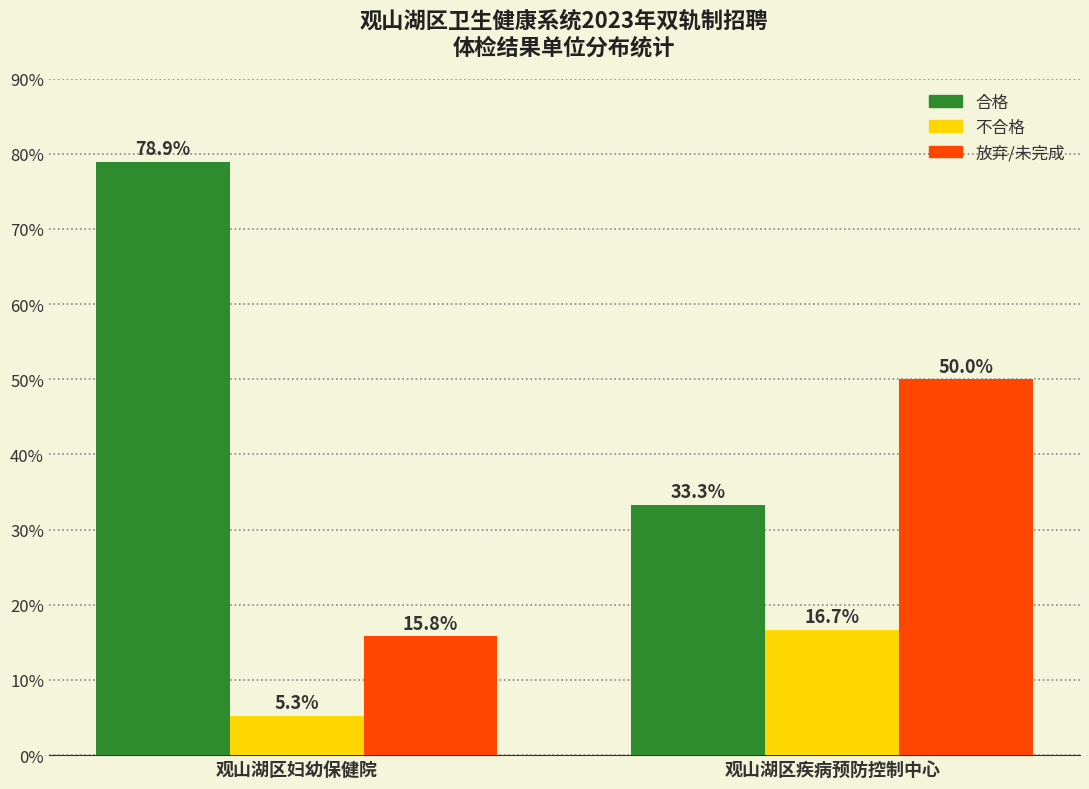

What is the highest value of the 合格 series?

78.9